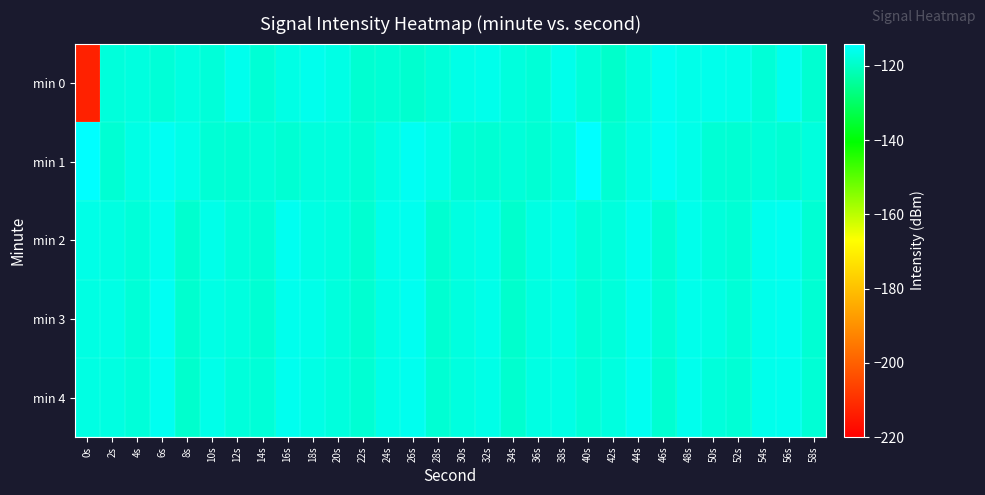

Which series changed the most between 26s and 52s?

min 1